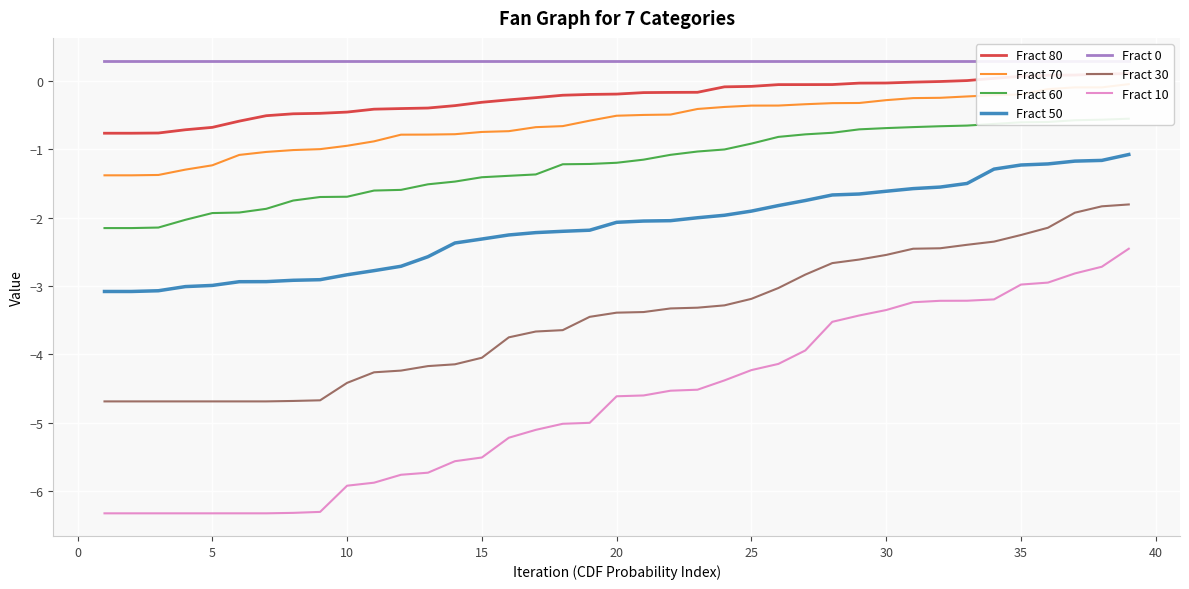

What is the smallest value displayed?

-6.3